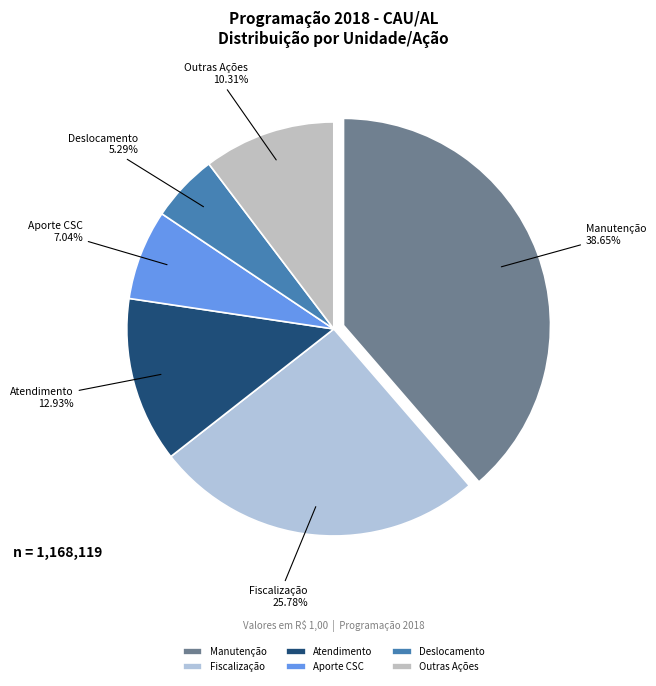

Does any single category account for the majority?

No